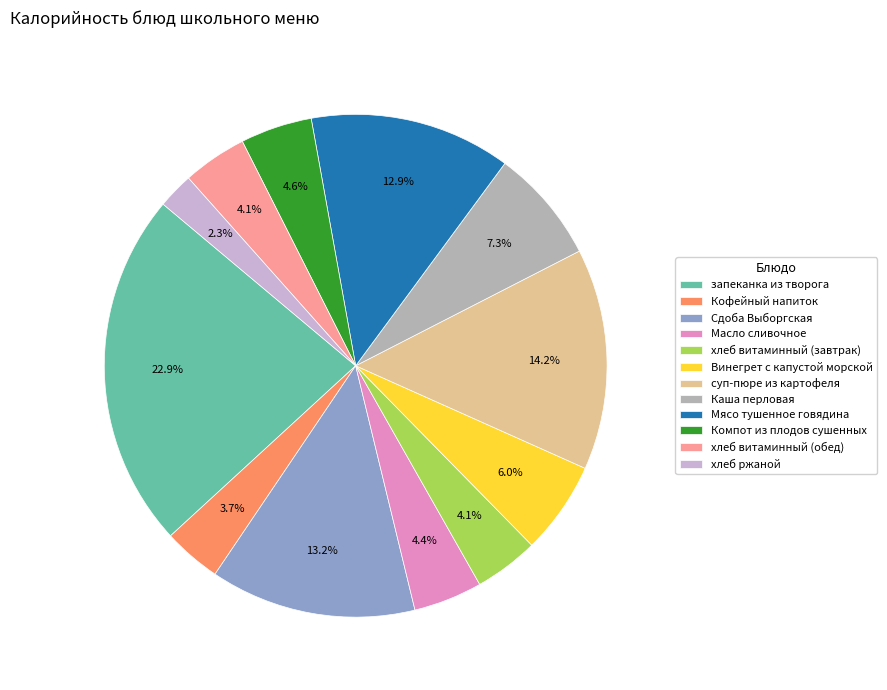

Combined, what portion of the pie is Мясо тушенное говядина and запеканка из творога?

35.9%